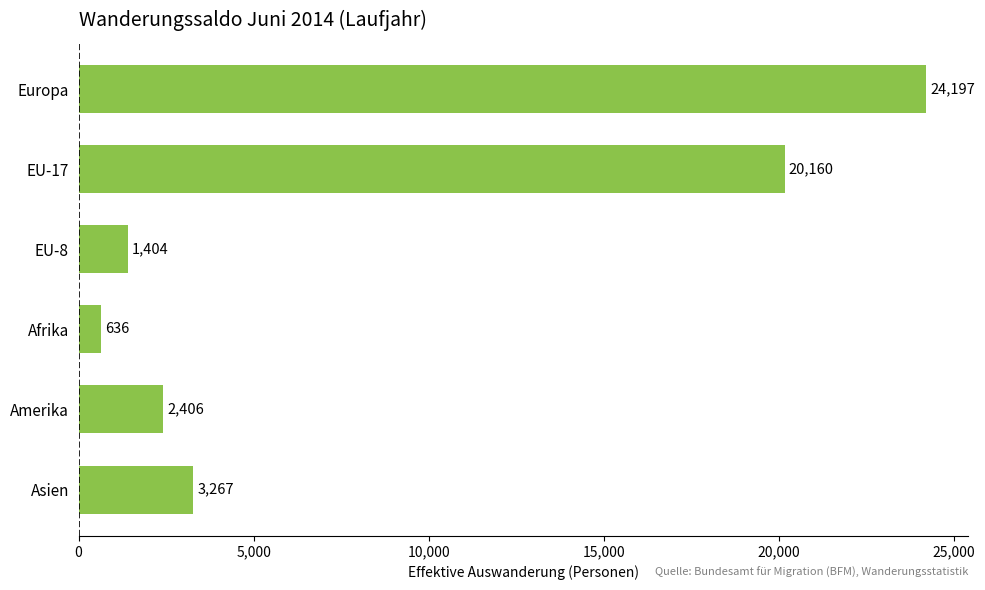

Count the number of data series in this chart.

1